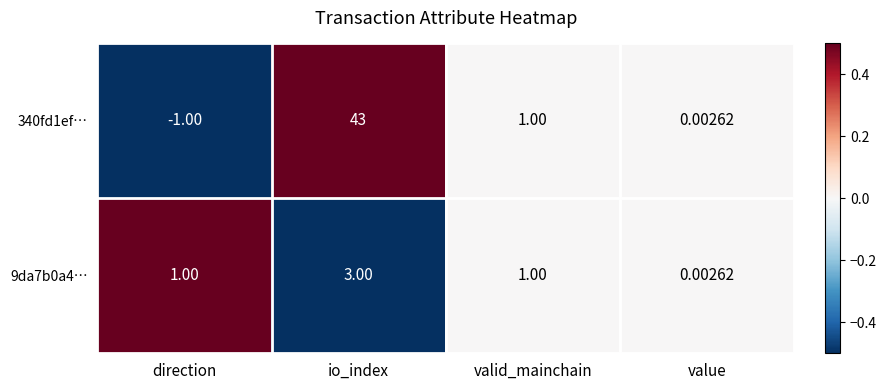

Which category has the highest value in the 9da7b0a4… series?

io_index